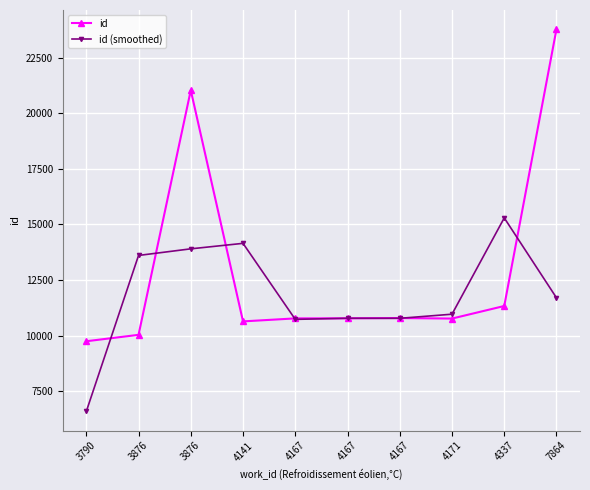

Count the number of data series in this chart.

2